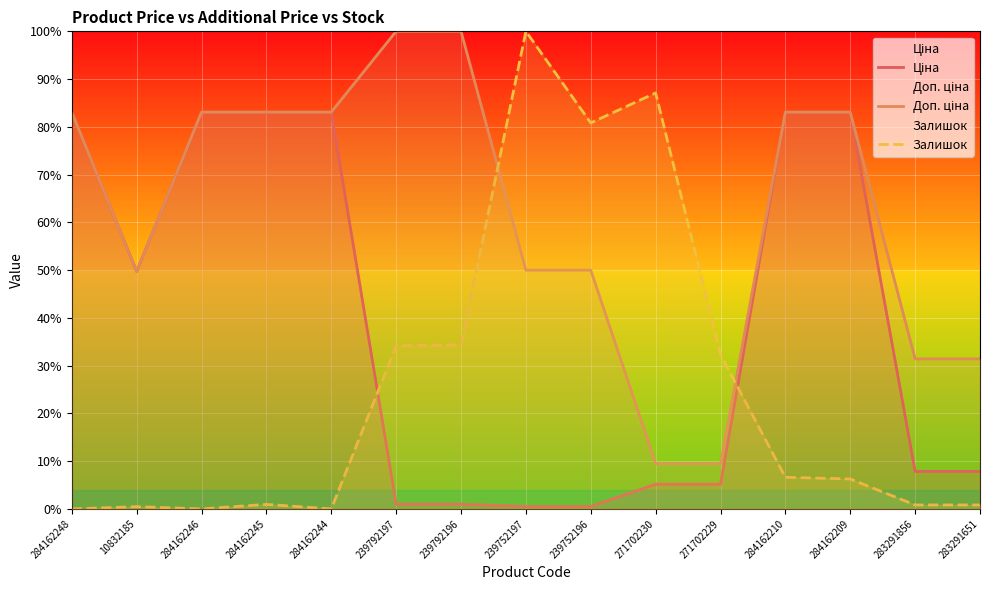

Which series changed the most between 239752196 and 283291651?

Залишок